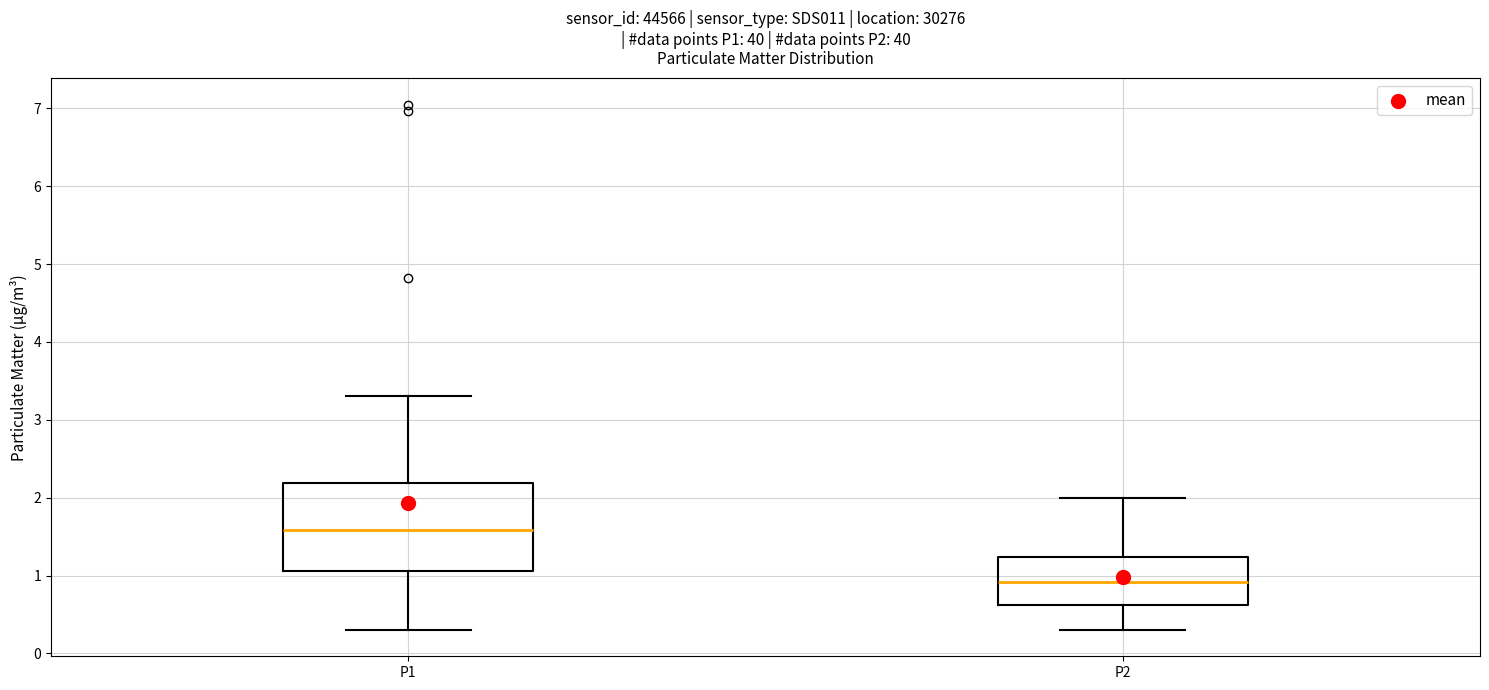

Comparing the boxes themselves (not the whiskers), which one is the tallest?

P1